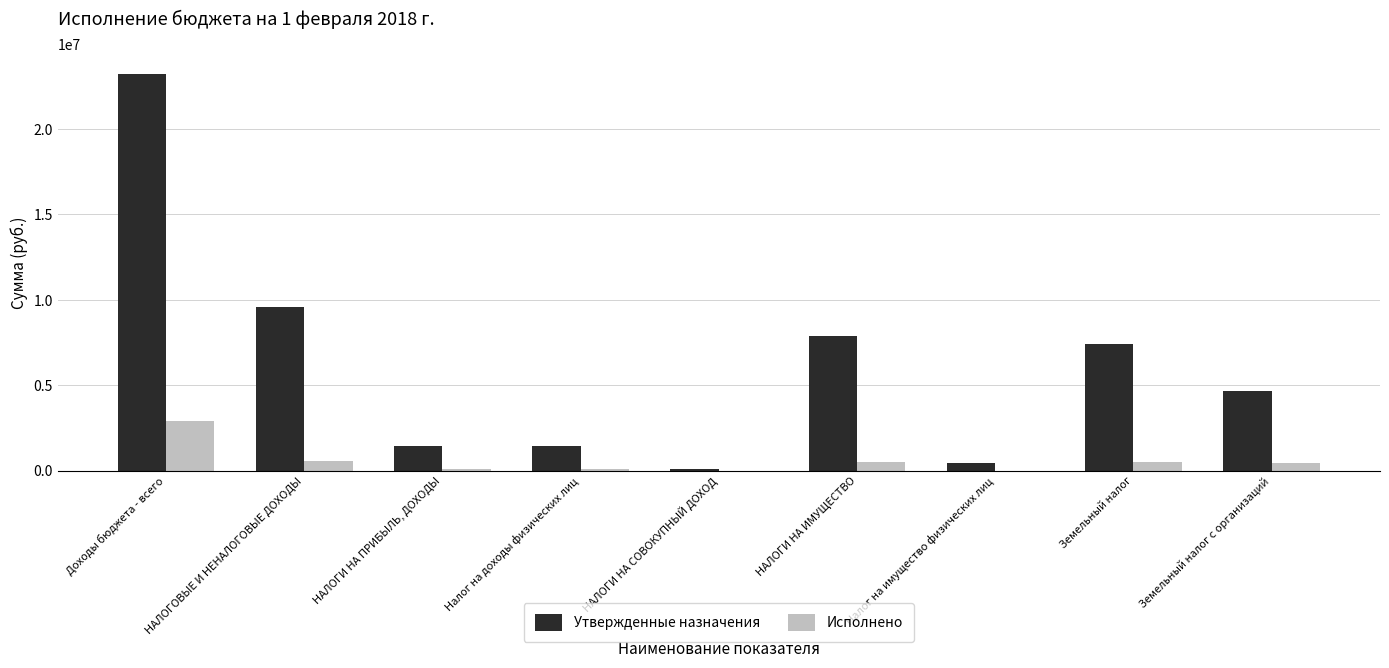

What is the total value across all series at НАЛОГОВЫЕ И НЕНАЛОГОВЫЕ ДОХОДЫ?

10147340.7